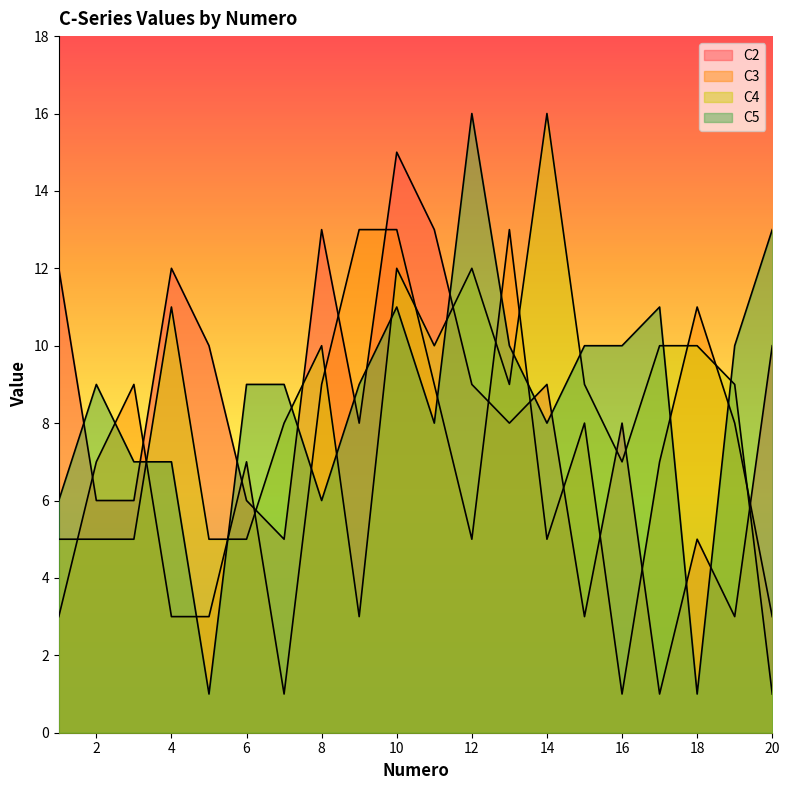

Does the chart display data point markers on the line(s)?

No